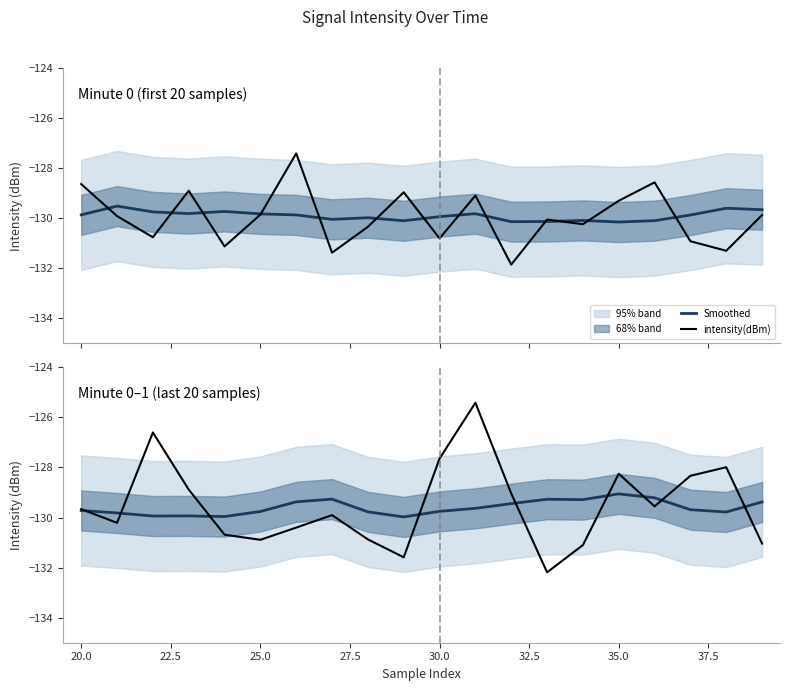

True or false: intensity(dBm) has a value of -217.6 at 32.5.

False